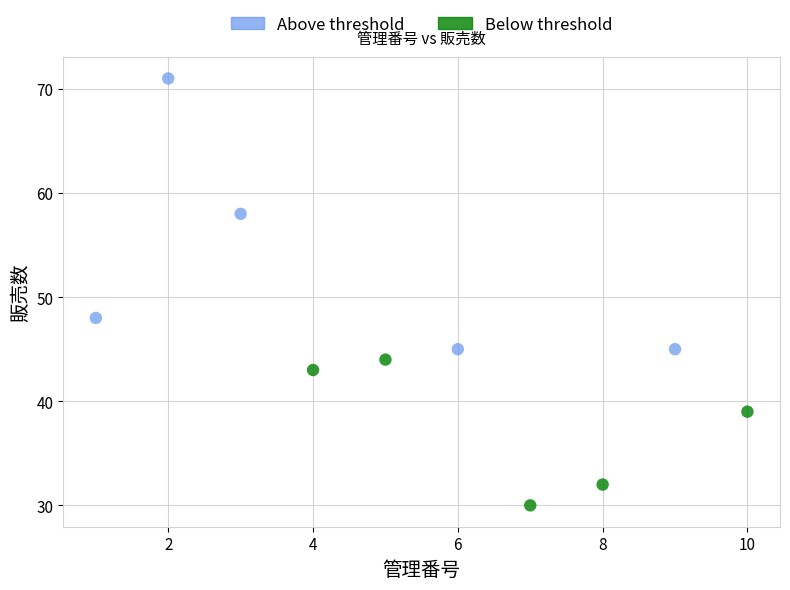

Which series contains the highest Y value?

Above threshold